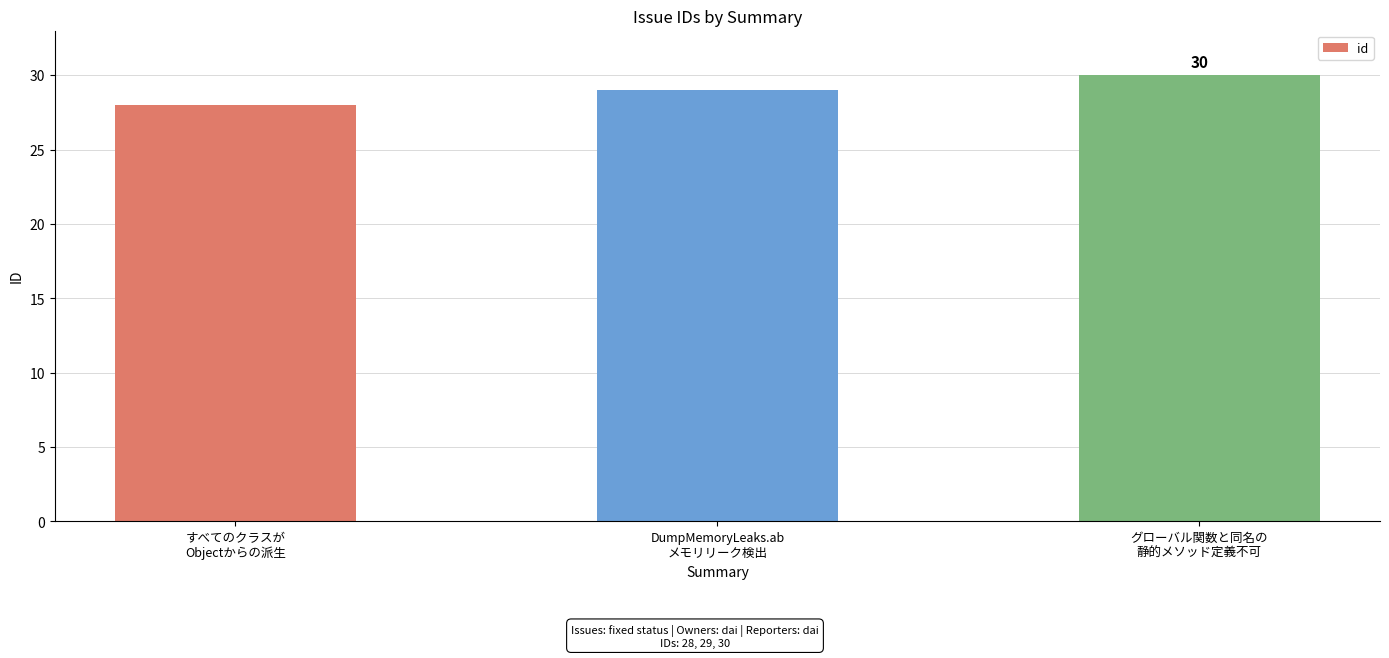

Reading left to right, extract all data points from this chart.

すべてのクラスが
Objectからの派生=28	DumpMemoryLeaks.ab
メモリリーク検出=29	グローバル関数と同名の
静的メソッド定義不可=30